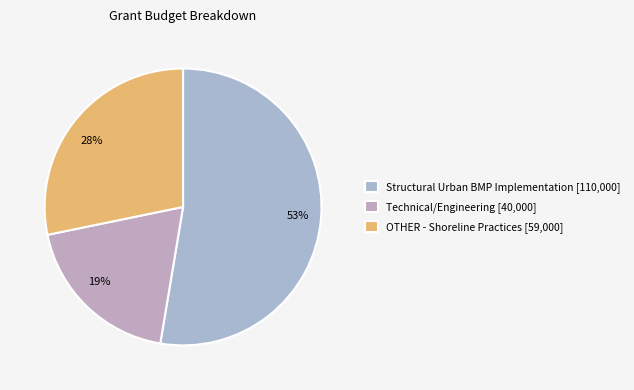

How many segments does this pie chart have?

3